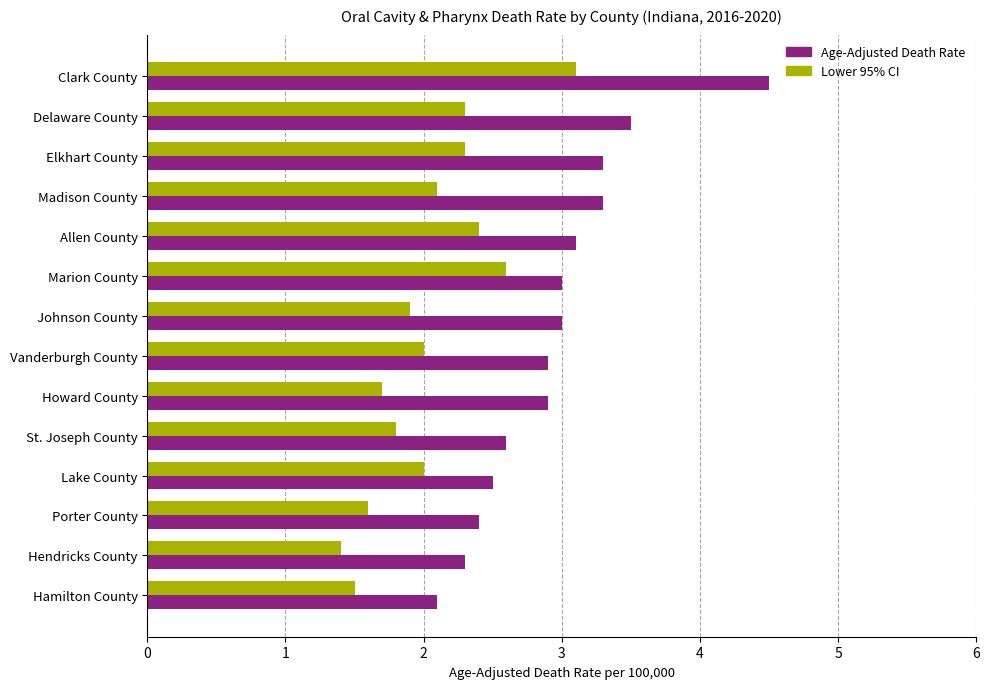

Rank the series at Madison County from lowest to highest value.

Lower 95% CI, Age-Adjusted Death Rate